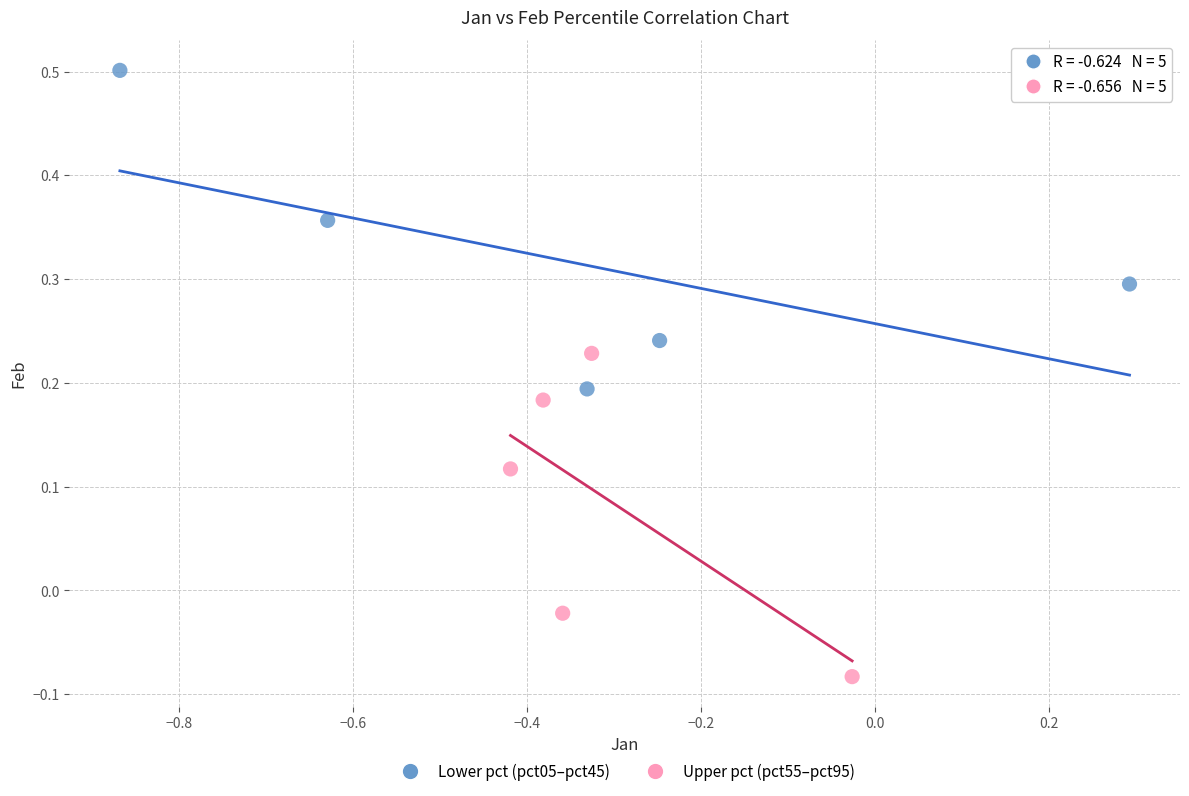

Which series contains the highest Y value?

Lower pct (pct05–pct45)